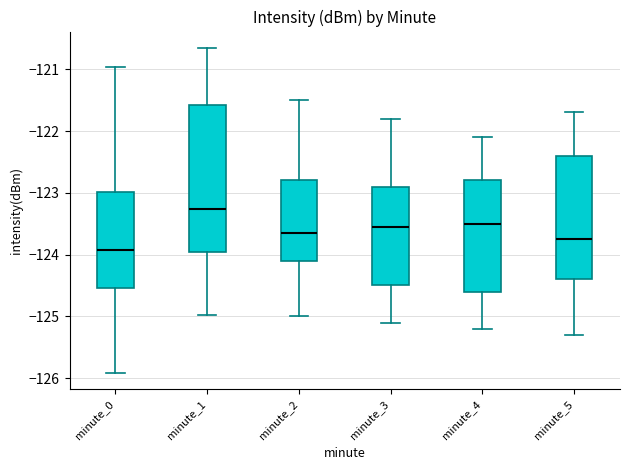

Reading left to right, read every box against the y-axis: the position of its median line, the range the box covers, and the ends of its whiskers. The values are not printed on the chart, so give them approximately, as read against the axis.

minute_0: median -123.9, box -124.5 to -123.0, whiskers -125.9 to -121.0
minute_1: median -123.3, box -124.0 to -121.6, whiskers -125.0 to -120.7
minute_2: median -123.6, box -124.1 to -122.8, whiskers -125.0 to -121.5
minute_3: median -123.5, box -124.5 to -122.9, whiskers -125.1 to -121.8
minute_4: median -123.5, box -124.6 to -122.8, whiskers -125.2 to -122.1
minute_5: median -123.7, box -124.4 to -122.4, whiskers -125.3 to -121.7